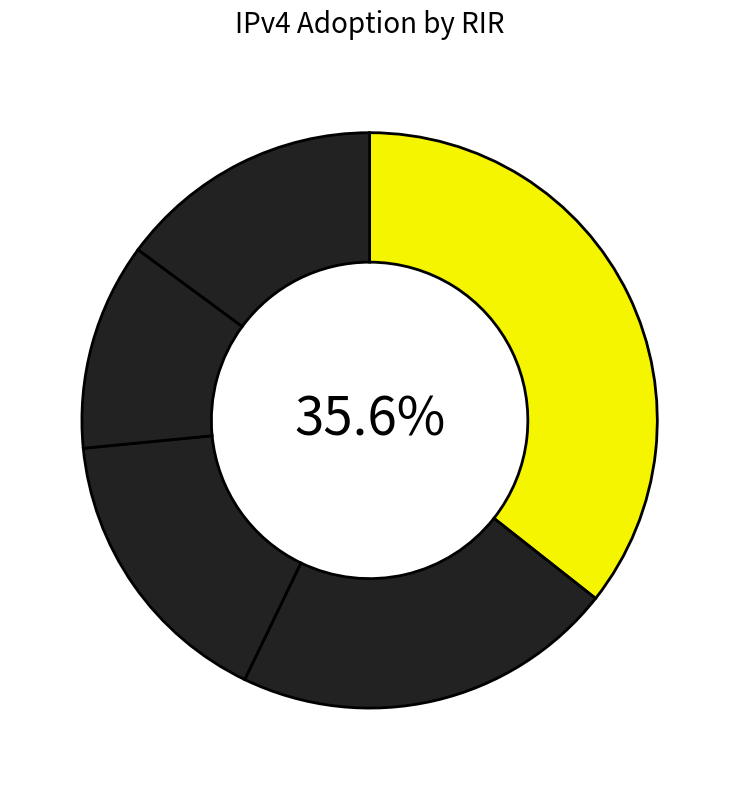

Rank the categories by value from lowest to highest.

afrinic, apnic, arin, lacnic, ripencc